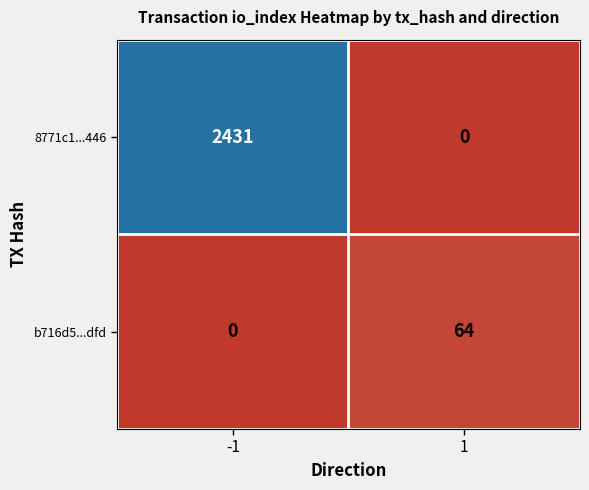

Which series has the largest total across all categories?

8771c1...446